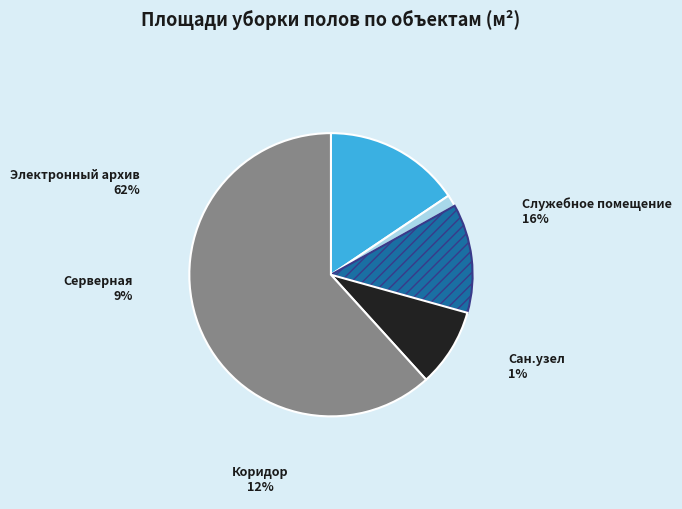

Is there a majority slice in this chart?

Yes